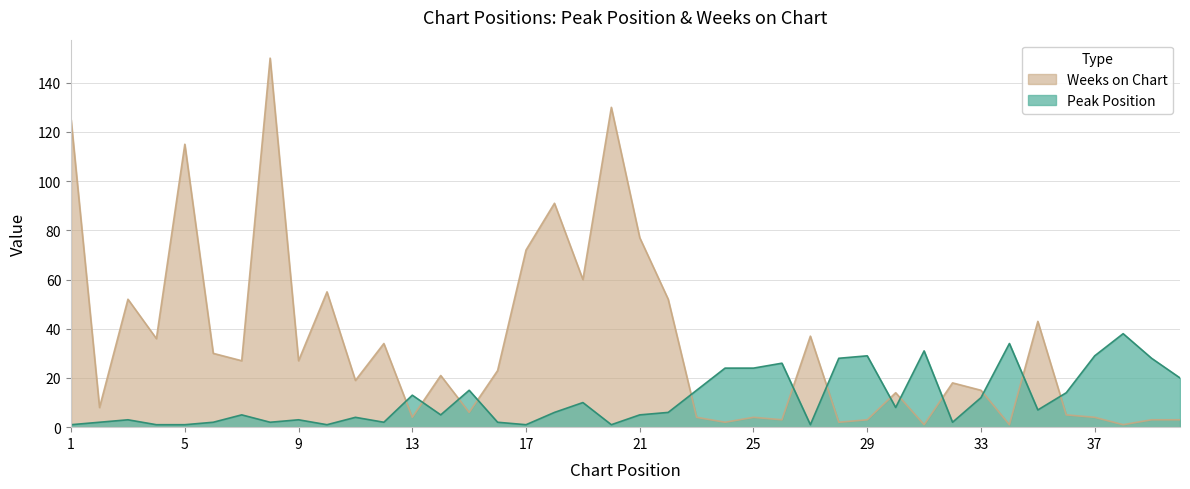

List the series in order of their overall mean, highest first.

Weeks on Chart, Peak Position